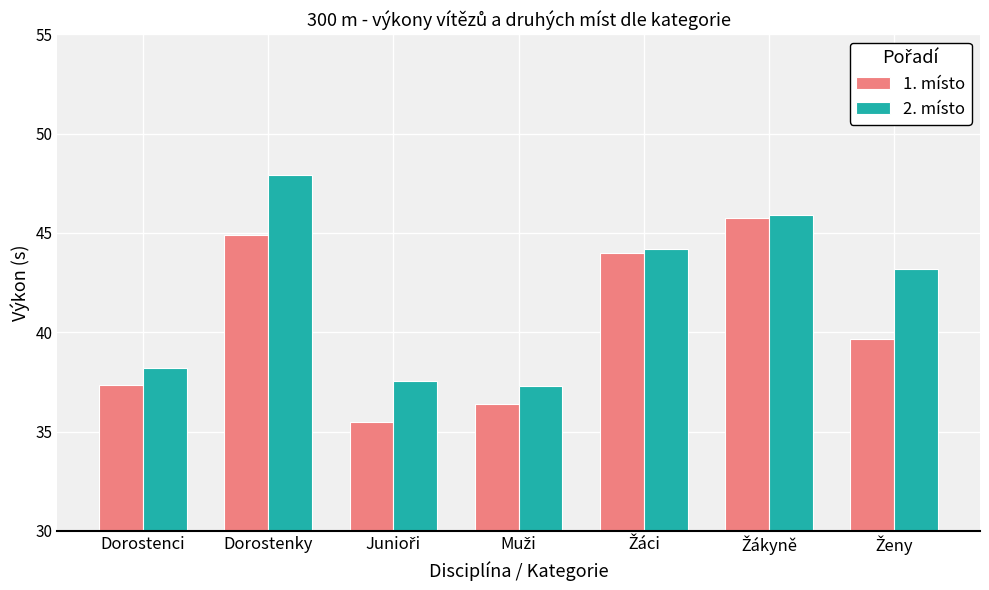

How many data points in 2. místo are less than 43?

3